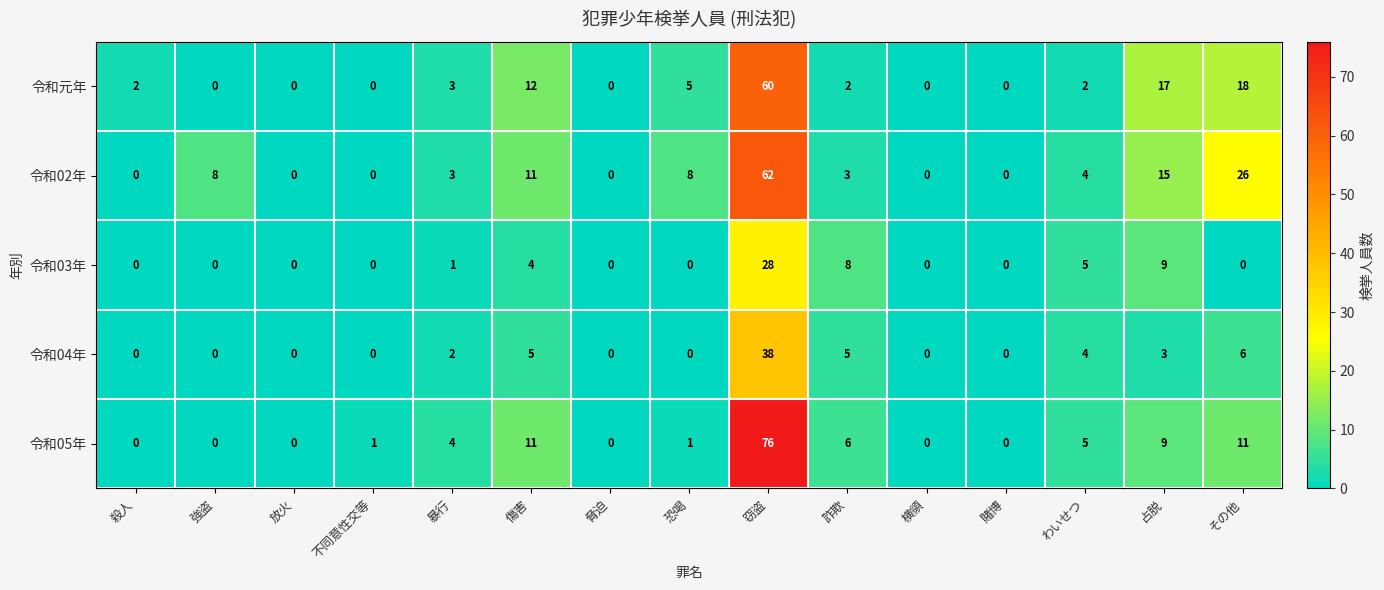

Which series has the largest range (max minus min)?

令和05年